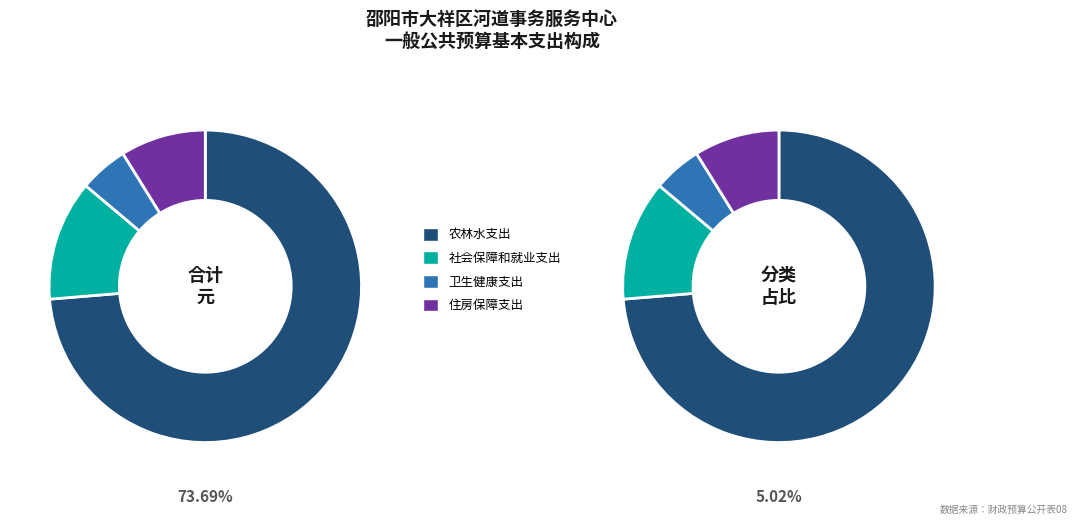

Approximately how many times larger is the value at 农林水支出 compared to 住房保障支出?

8.3